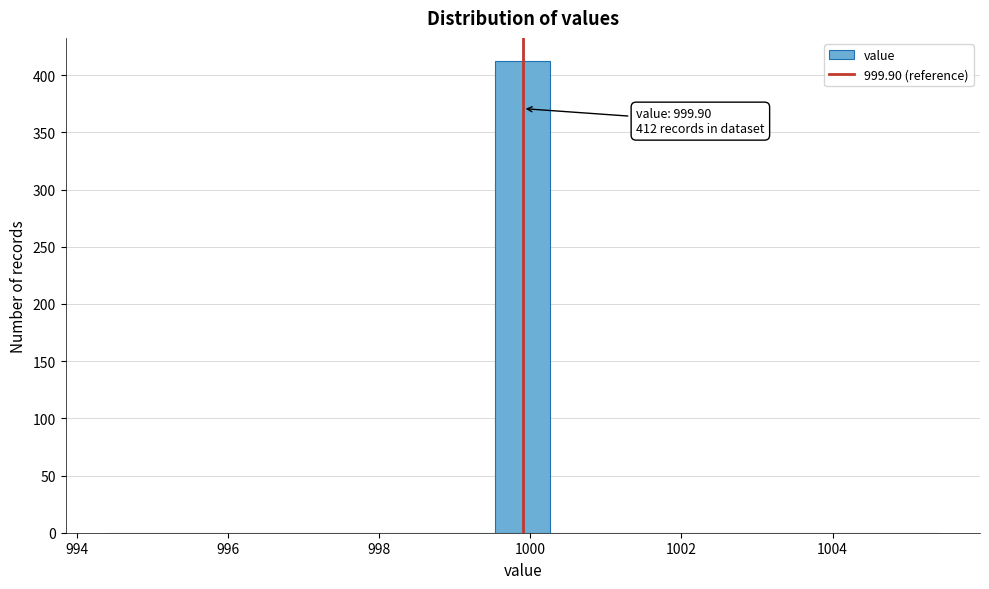

Read against the x-axis, roughly where is the centre of the tallest bar?

1000.0